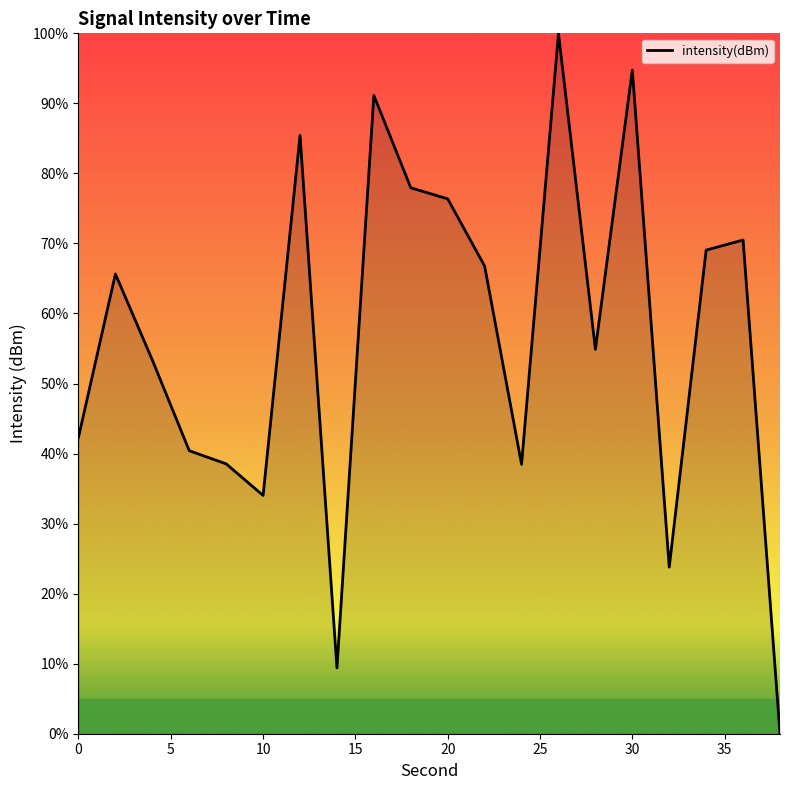

Does the chart have visible grid lines?

No